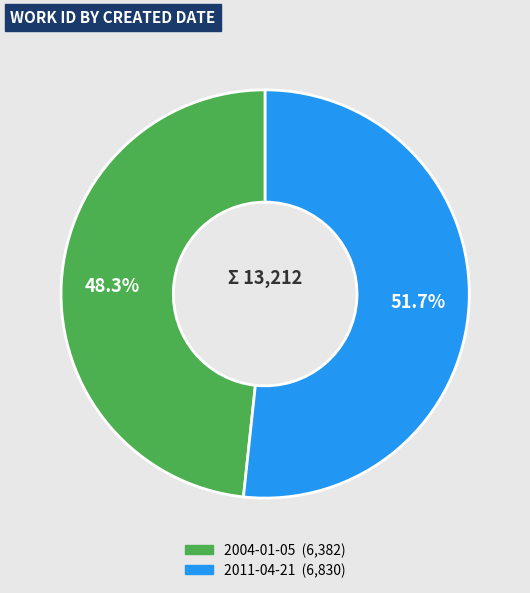

Is it true that 2004-01-05 is 48% of the pie?

True